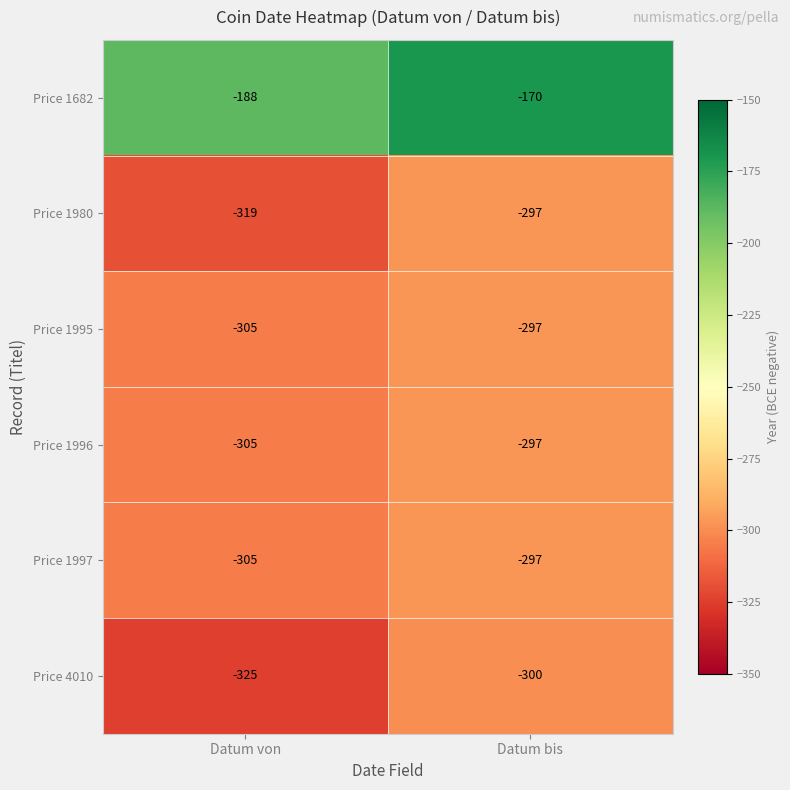

What is the smallest value displayed?

-325